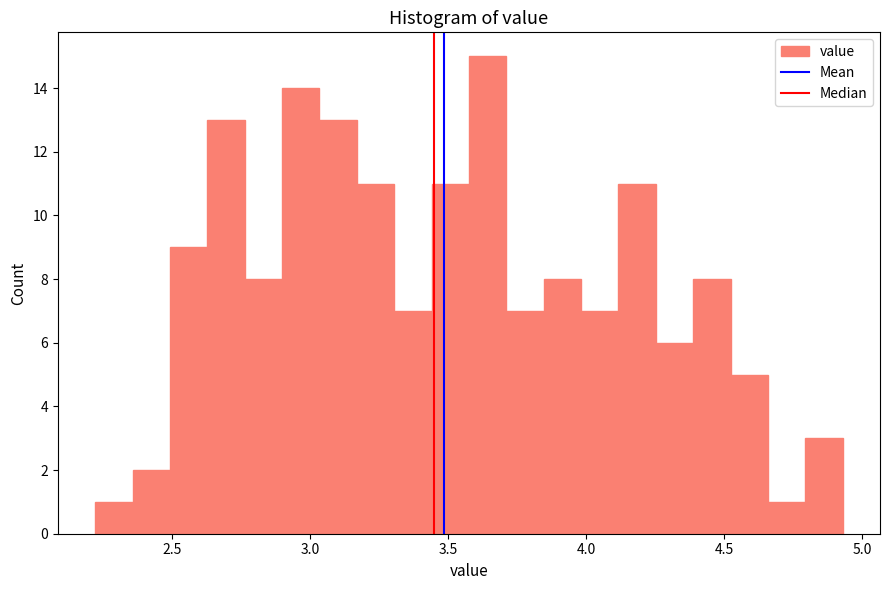

Read against the x-axis, roughly where is the centre of the tallest bar?

3.65